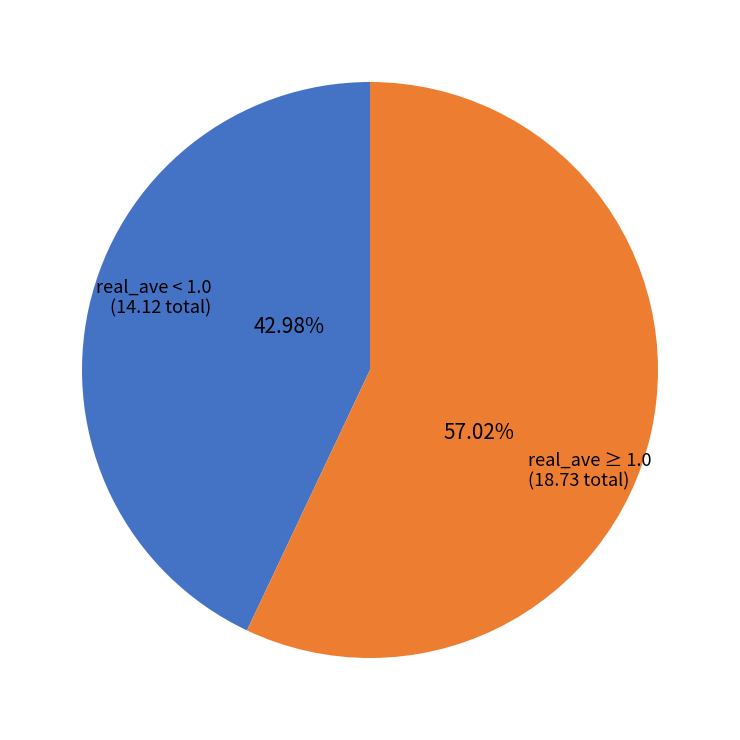

Rank the categories by value from highest to lowest.

real_ave ≥ 1.0, real_ave < 1.0